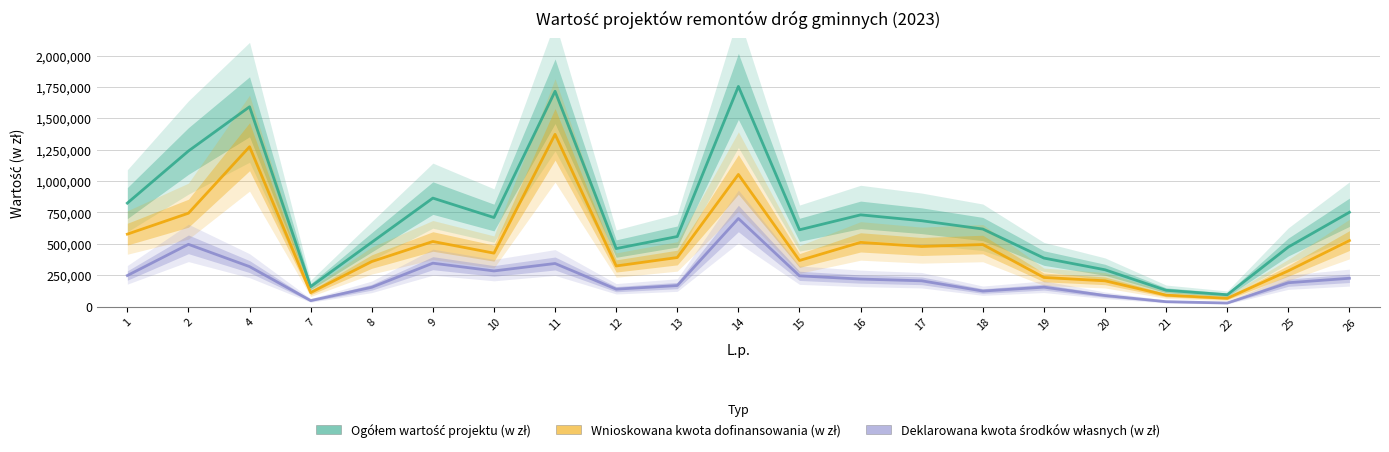

True or false: Deklarowana kwota środków własnych (w zł) and Ogółem wartość projektu (w zł) intersect in this chart.

False